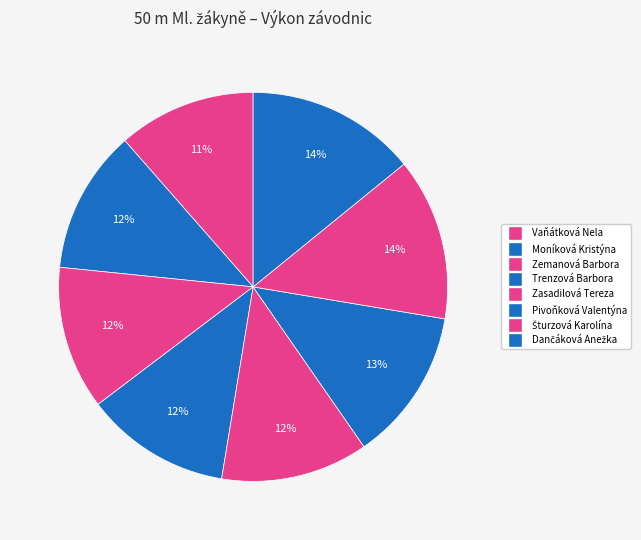

Count the number of slices in the pie.

8